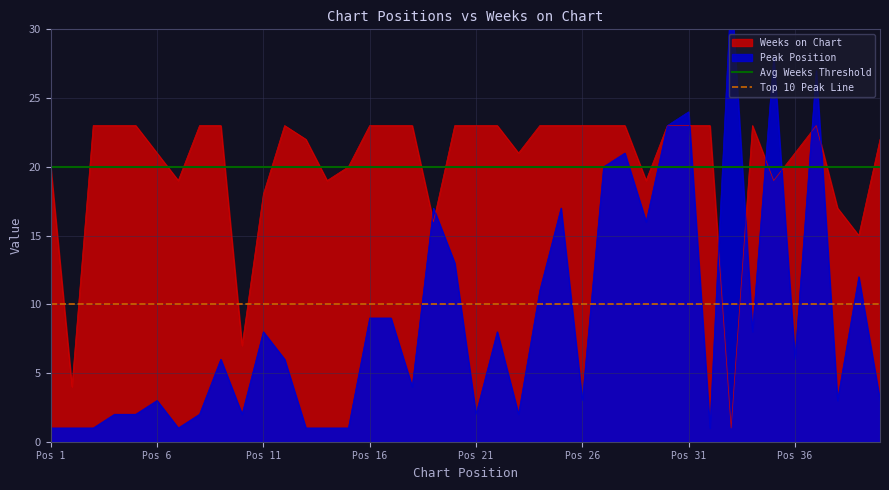

Which series has the largest total across all categories?

Avg Weeks Threshold